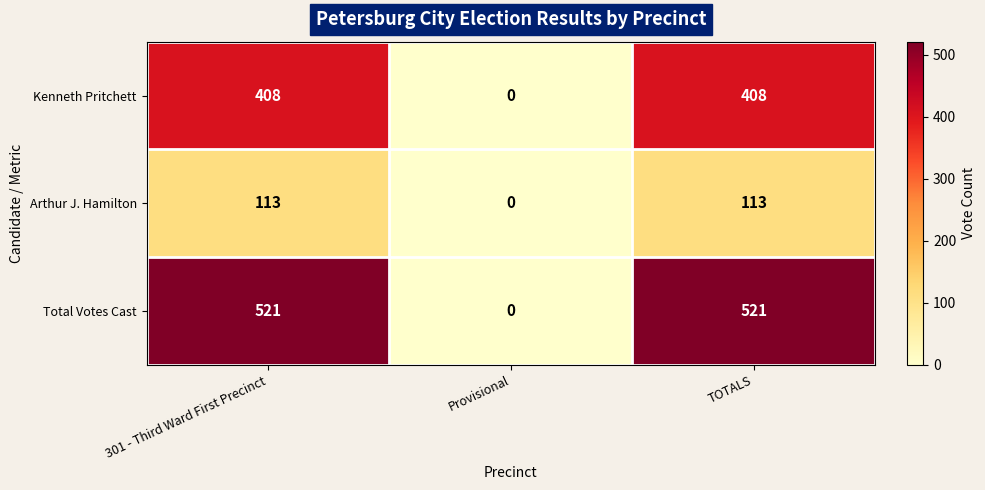

Count the Kenneth Pritchett values in the range 0 to 408.

3